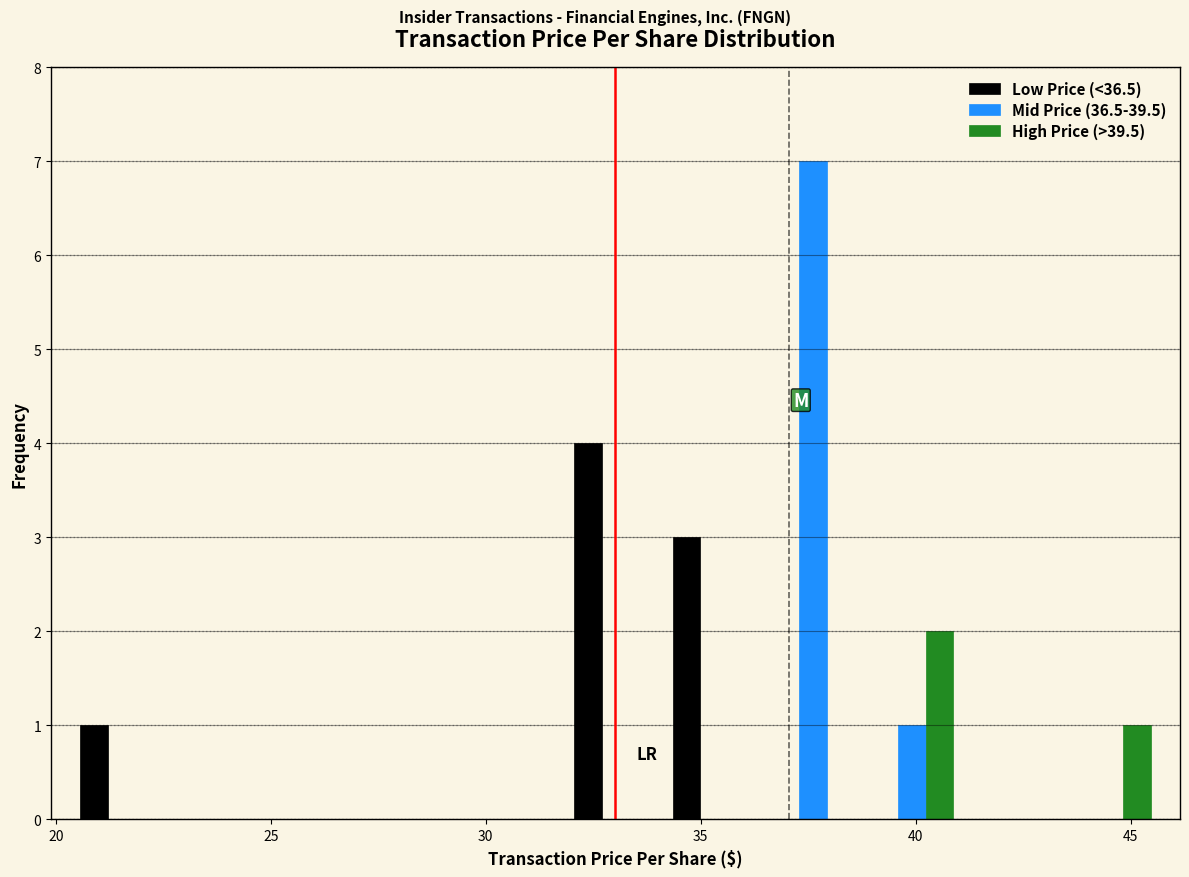

Reading left to right, transcribe this chart: for each range on the x-axis, give the height of each series' bar. Neither the bar edges nor the heights are printed on the chart, so give them approximately, as read against the axes.

20.5 to 22.5: Low Price (<36.5)=1	Mid Price (36.5-39.5)=0	High Price (>39.5)=0
22.5 to 25.0: Low Price (<36.5)=0	Mid Price (36.5-39.5)=0	High Price (>39.5)=0
25.0 to 27.5: Low Price (<36.5)=0	Mid Price (36.5-39.5)=0	High Price (>39.5)=0
27.5 to 29.5: Low Price (<36.5)=0	Mid Price (36.5-39.5)=0	High Price (>39.5)=0
29.5 to 32.0: Low Price (<36.5)=0	Mid Price (36.5-39.5)=0	High Price (>39.5)=0
32.0 to 34.0: Low Price (<36.5)=4	Mid Price (36.5-39.5)=0	High Price (>39.5)=0
34.0 to 36.5: Low Price (<36.5)=3	Mid Price (36.5-39.5)=0	High Price (>39.5)=0
36.5 to 39.0: Low Price (<36.5)=0	Mid Price (36.5-39.5)=7	High Price (>39.5)=0
39.0 to 41.0: Low Price (<36.5)=0	Mid Price (36.5-39.5)=1	High Price (>39.5)=2
41.0 to 43.5: Low Price (<36.5)=0	Mid Price (36.5-39.5)=0	High Price (>39.5)=0
43.5 to 45.5: Low Price (<36.5)=0	Mid Price (36.5-39.5)=0	High Price (>39.5)=1